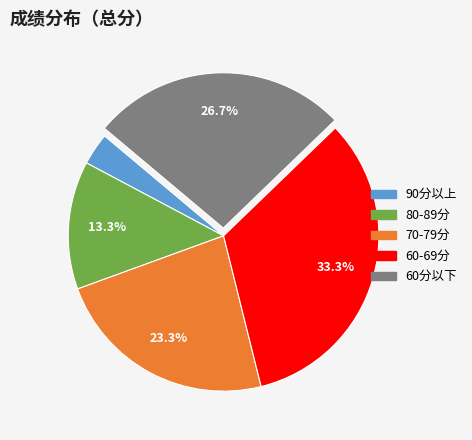

Is there a majority slice in this chart?

No